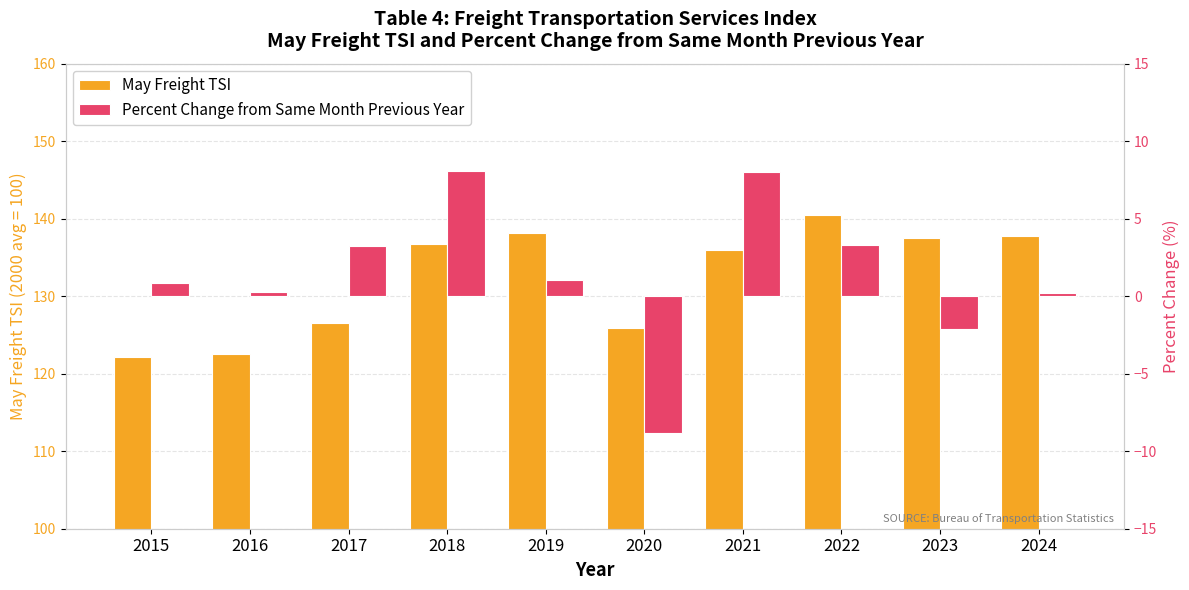

What is the value of the May Freight TSI bar at the 7th from the left?

136.0